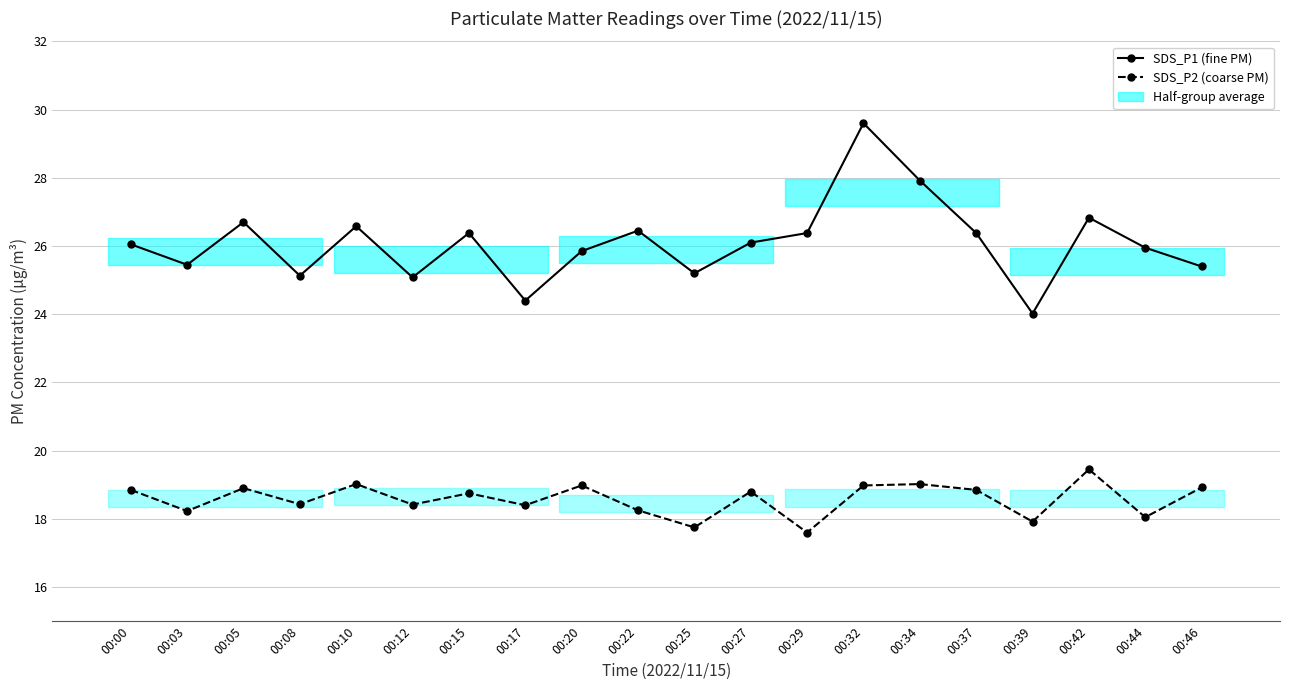

True or false: SDS_P2 and SDS_P1 cross at least once.

False